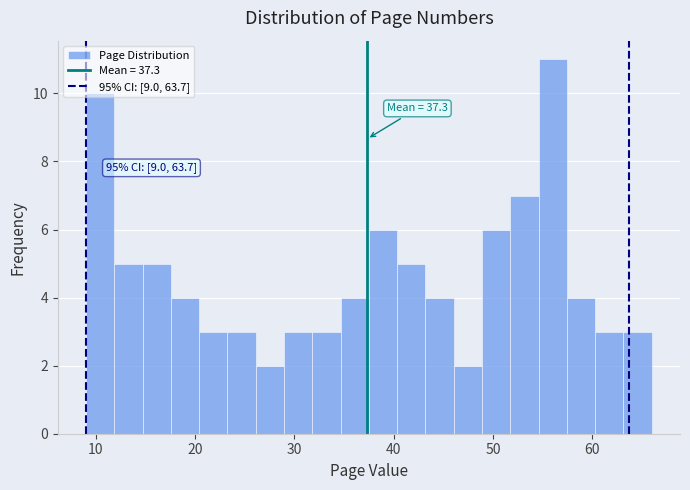

Around what value on the x-axis is the tallest bar? Give the approximate position of its centre, as read against the axis.

56